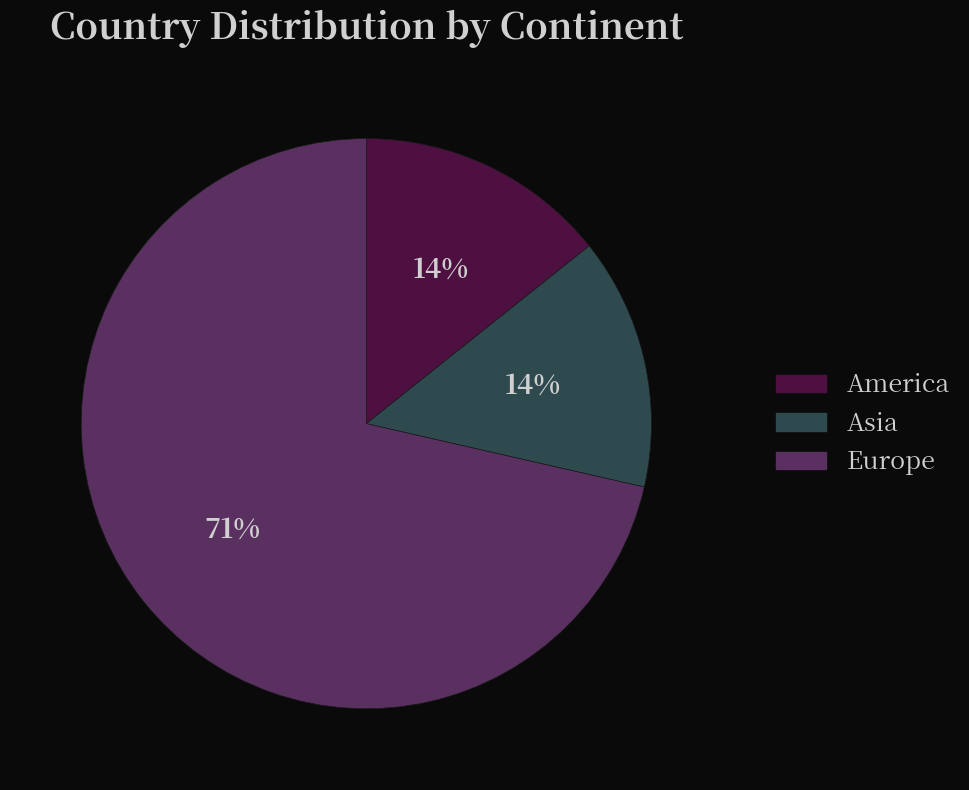

How many segments does this pie chart have?

3